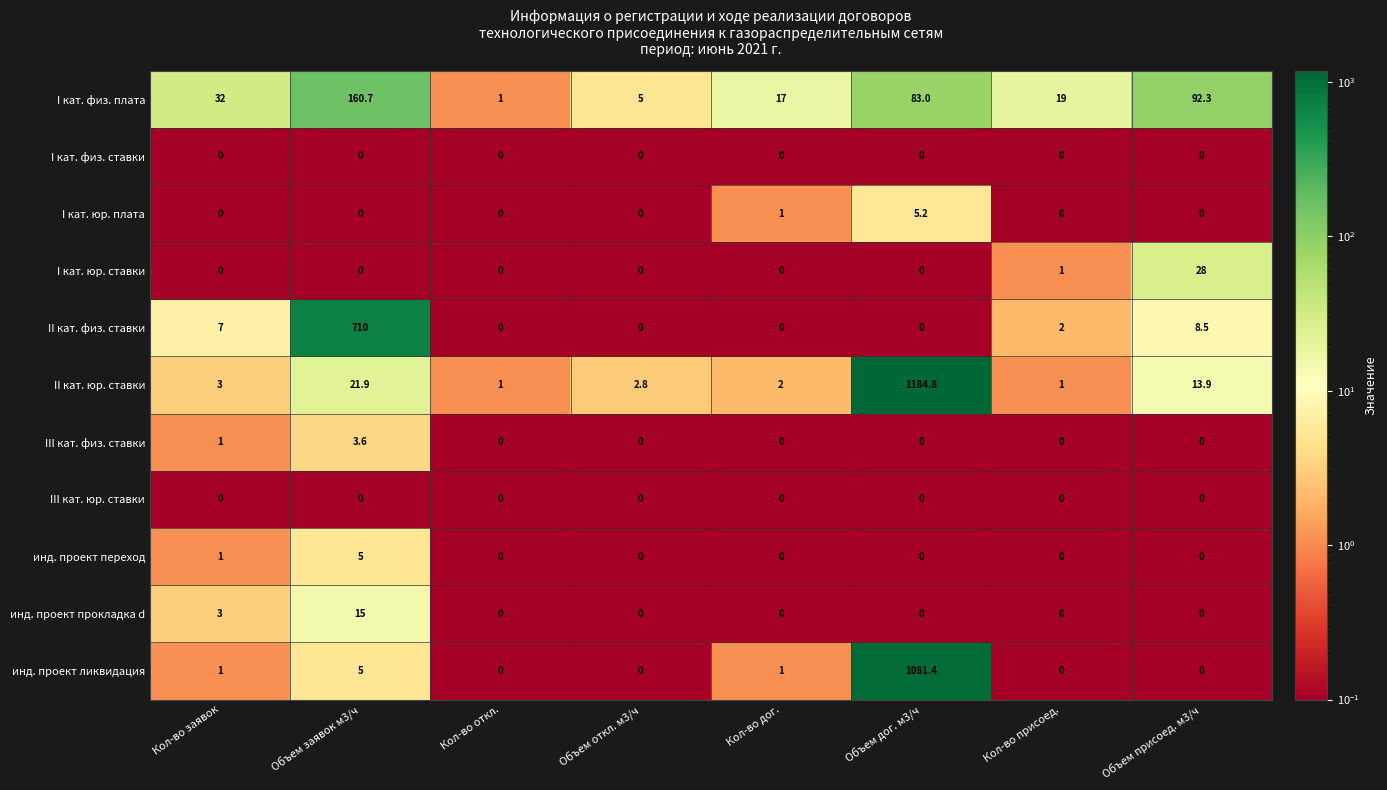

Which series changed the most between Объем заявок м3/ч and Объем присоед. м3/ч?

II кат. физ. ставки